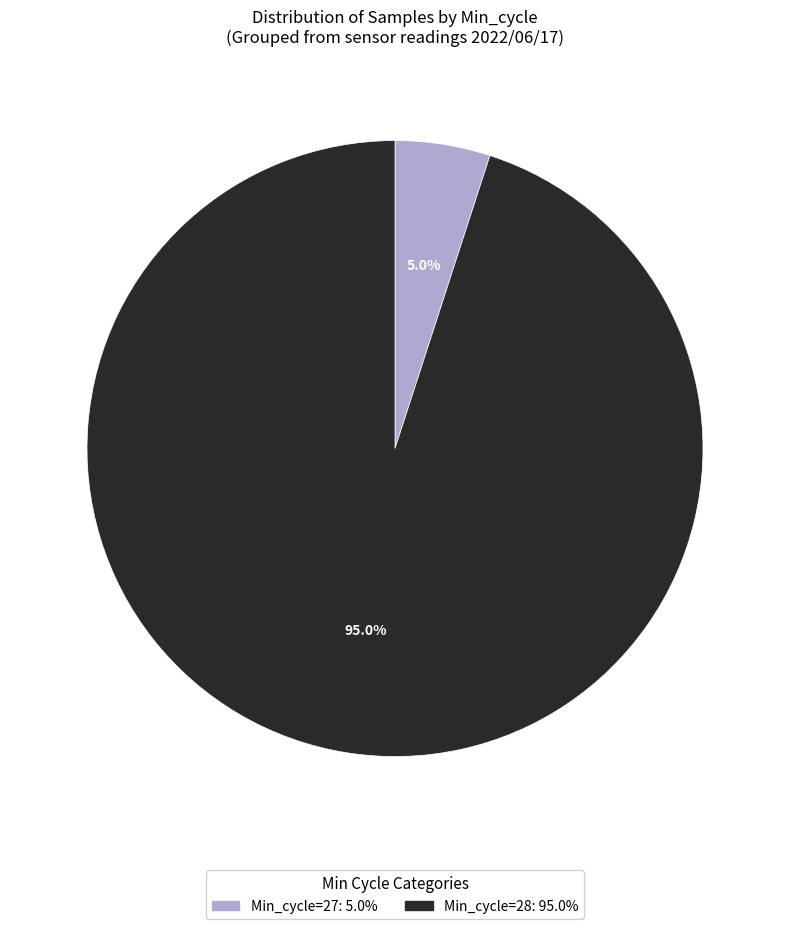

Is there any slice that represents more than half of the pie?

Yes